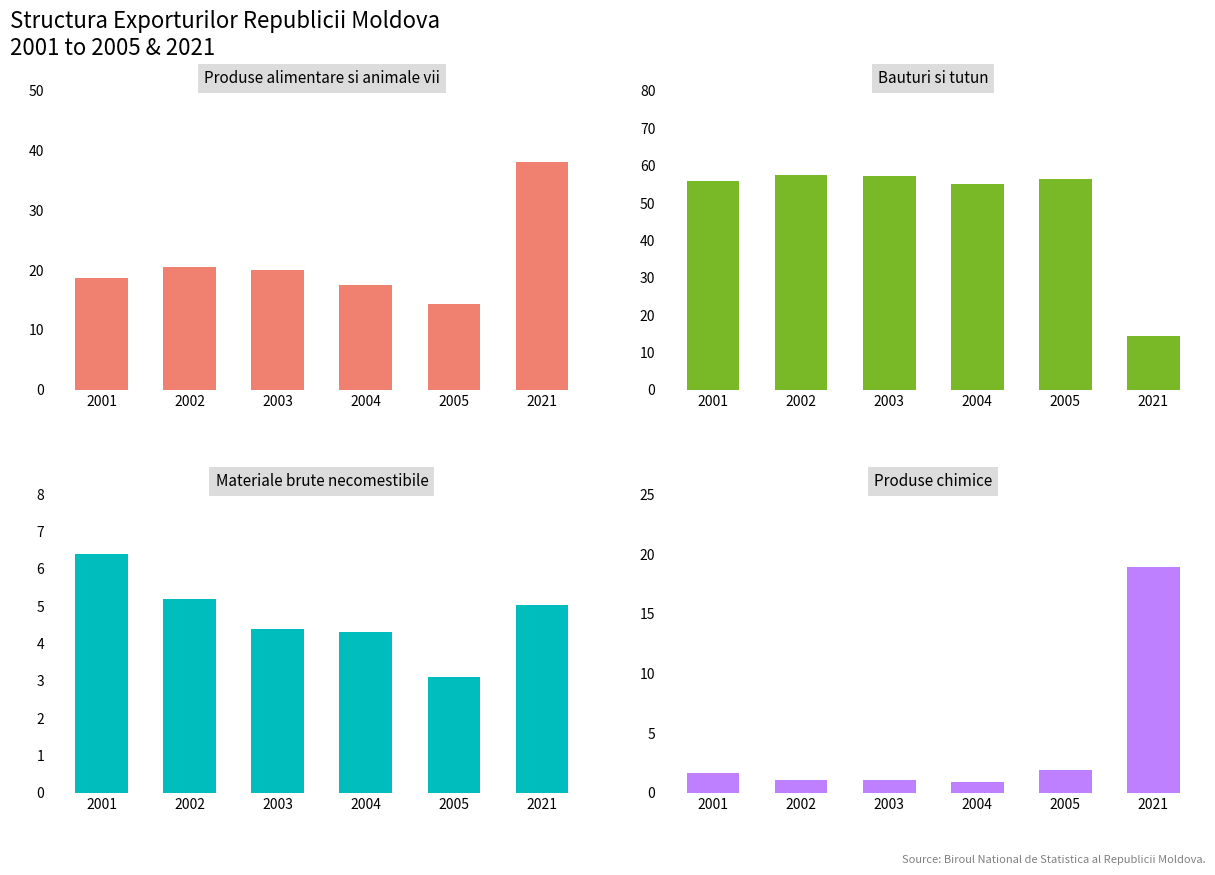

At which label does Bauturi si tutun reach its minimum?

2021